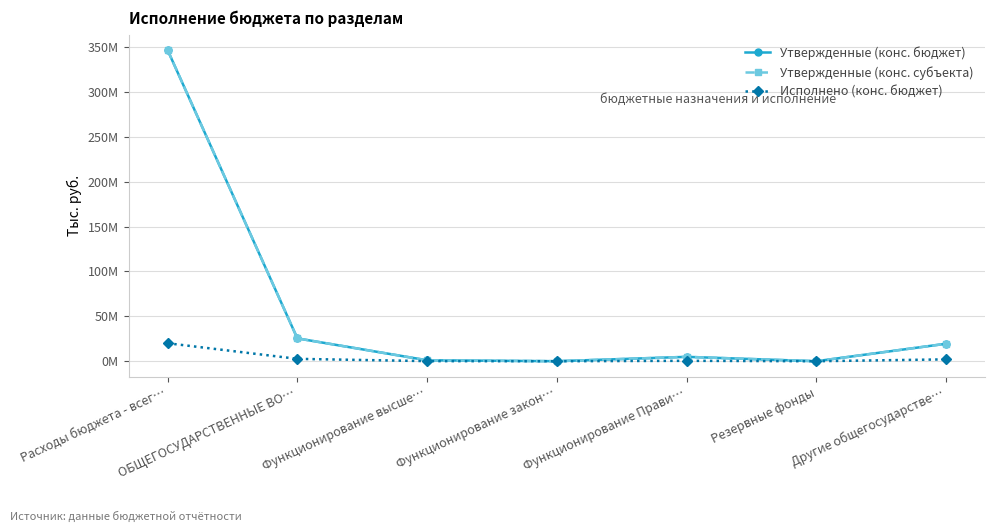

Reading right to left, list all the values displayed in this chart.

Утвержденные (конс. бюджет): 19466600.0	20000.0	4877900.0	30000.0	1057300.0	25451800.0	346452171.6
Утвержденные (конс. субъекта): 19466600.0	20000.0	4877900.0	30000.0	1057300.0	25451800.0	346452171.6
Исполнено (конс. бюджет): 2064269.7	0.0	458519.9	0.0	119373.6	2642163.2	20013494.5